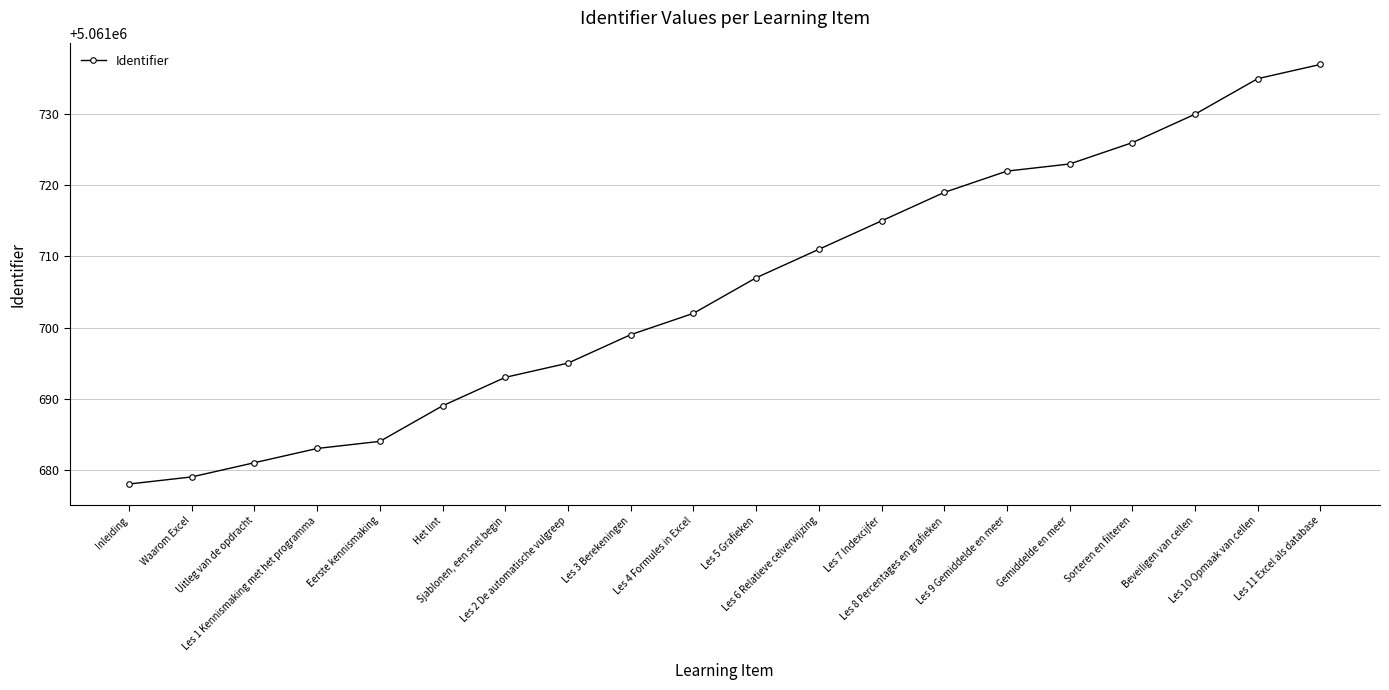

What is the average value?

5061705